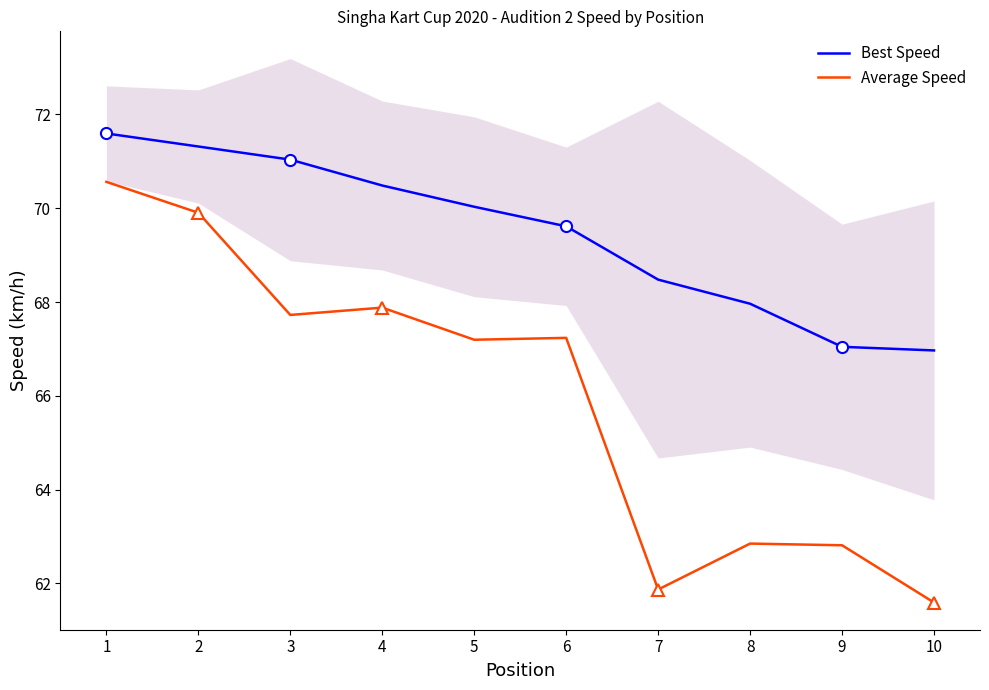

Where is Best Speed nearest to the value 69?

7